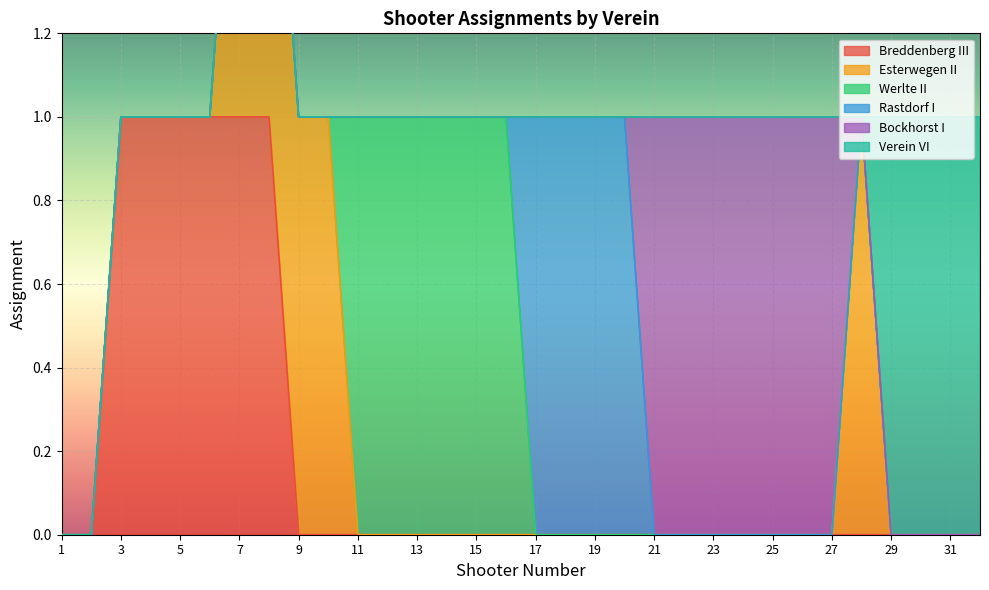

True or false: Esterwegen II has a value of 1 at 7.

False